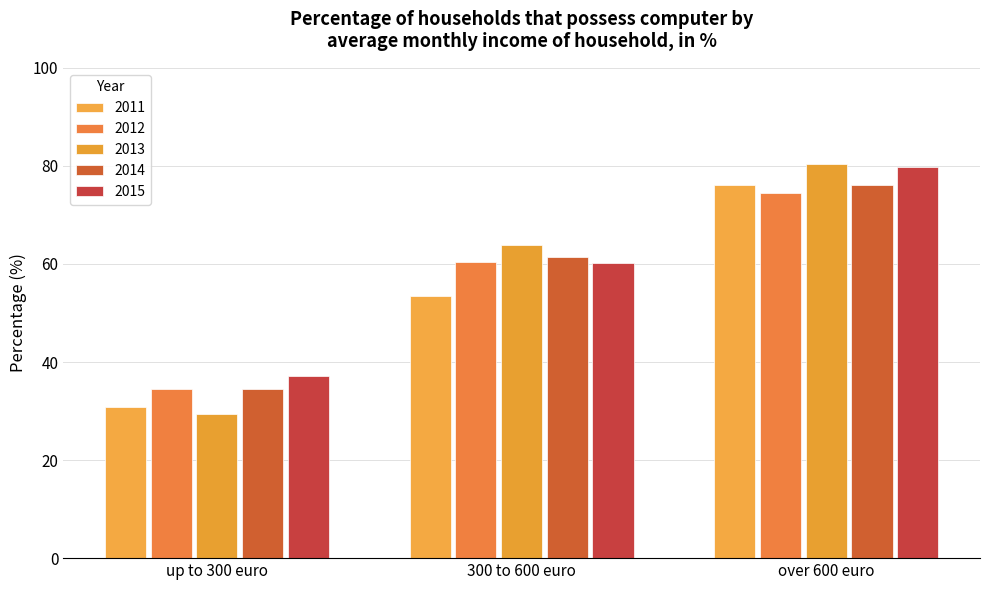

What is the spread (max minus min) of values at up to 300 euro?

7.8